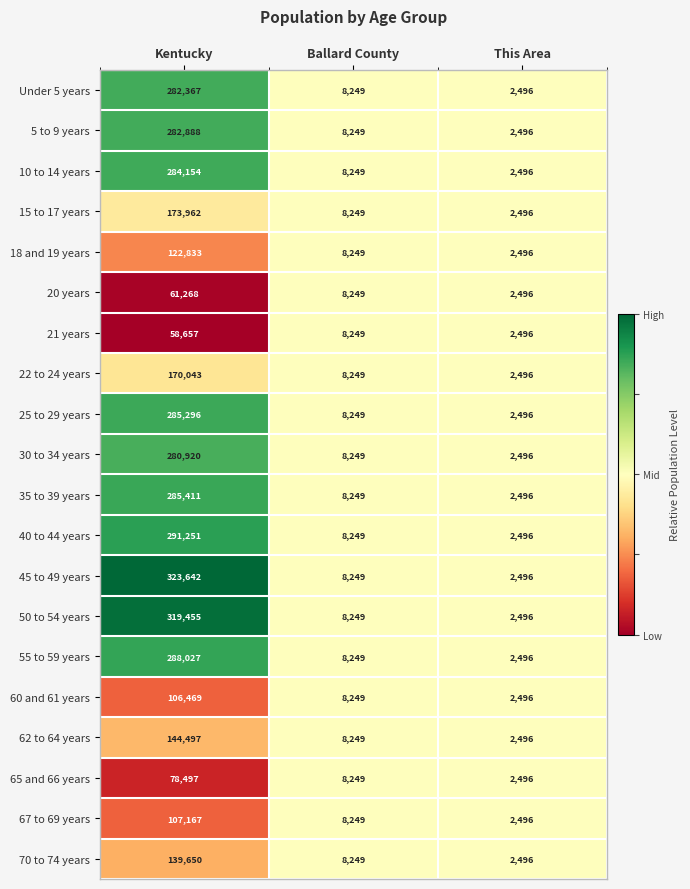

Which series has the widest spread of values?

45 to 49 years